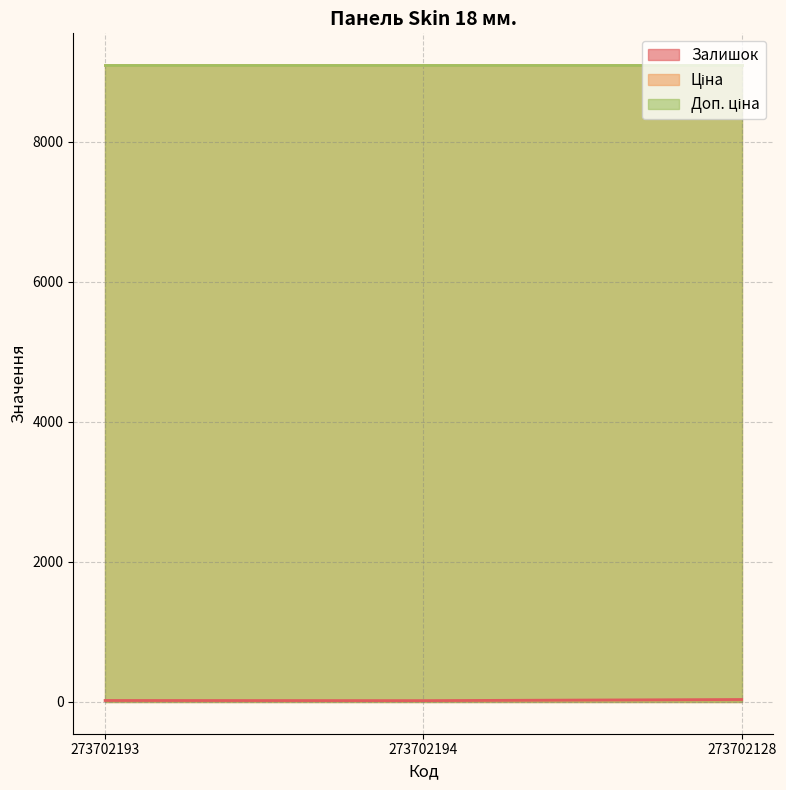

What position from the left is 273702194?

2